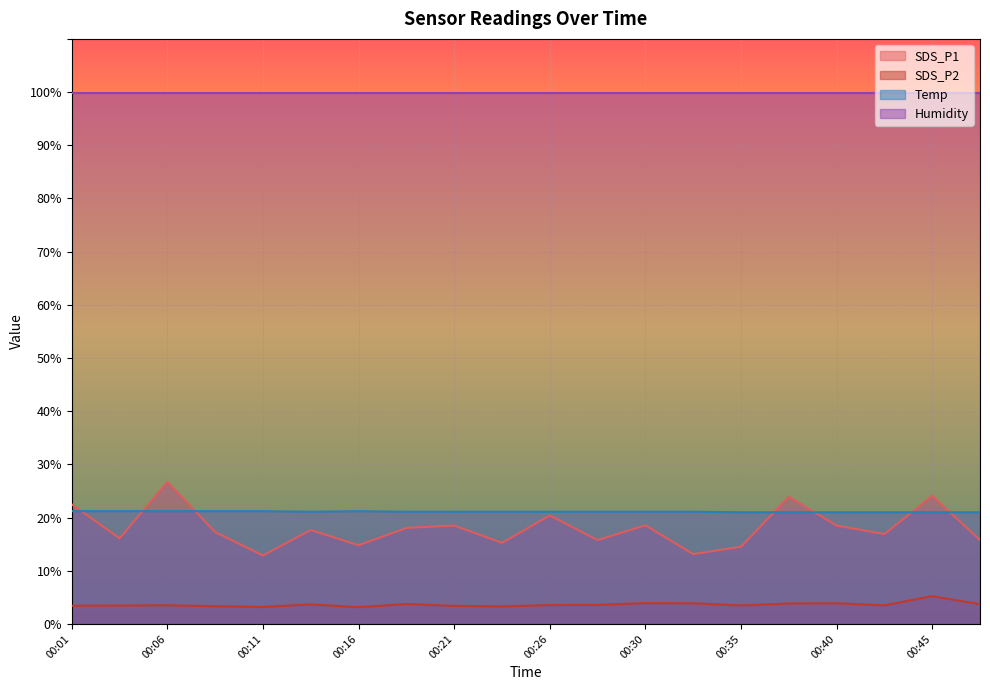

At which category does Temp reach its first local peak?

00:16